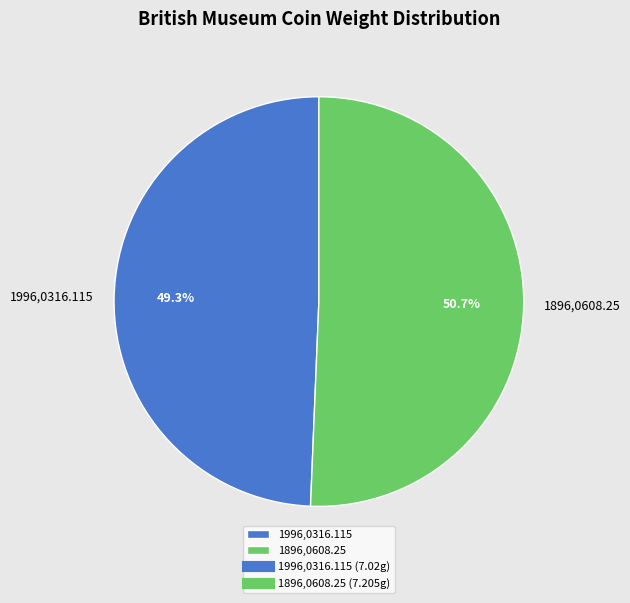

Rank the categories by value from highest to lowest.

1896,0608.25, 1996,0316.115